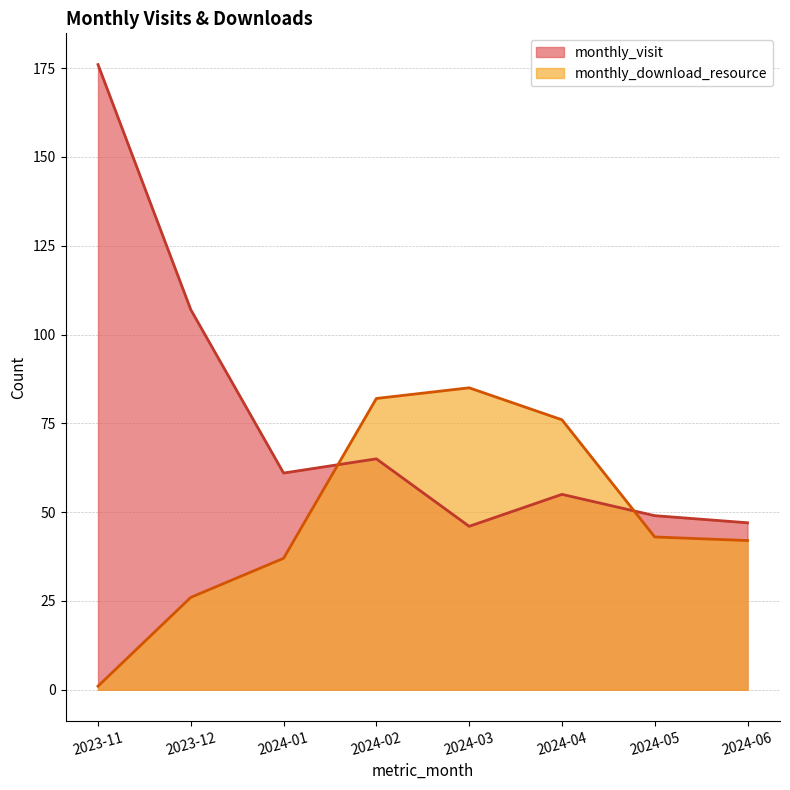

At how many categories does at least one series exceed 81?

4